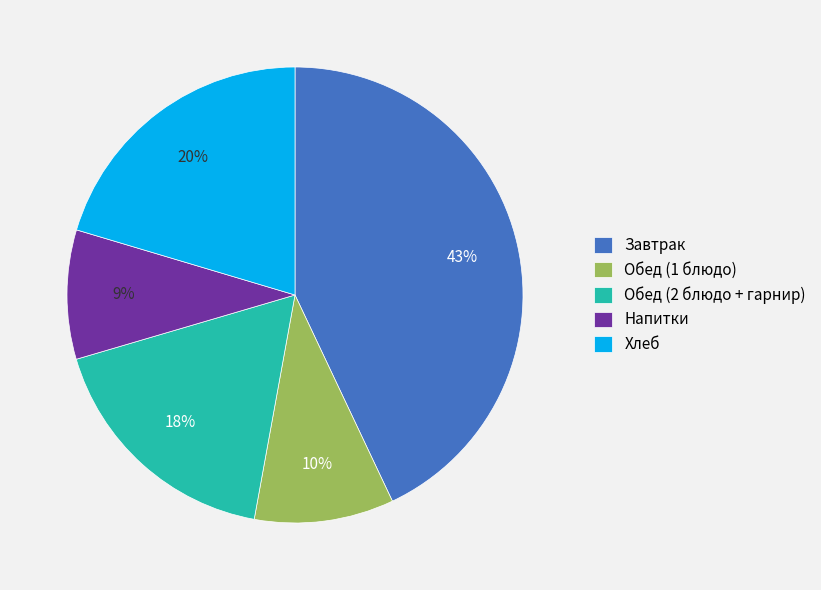

To the nearest percent, what is the average slice percentage?

20%